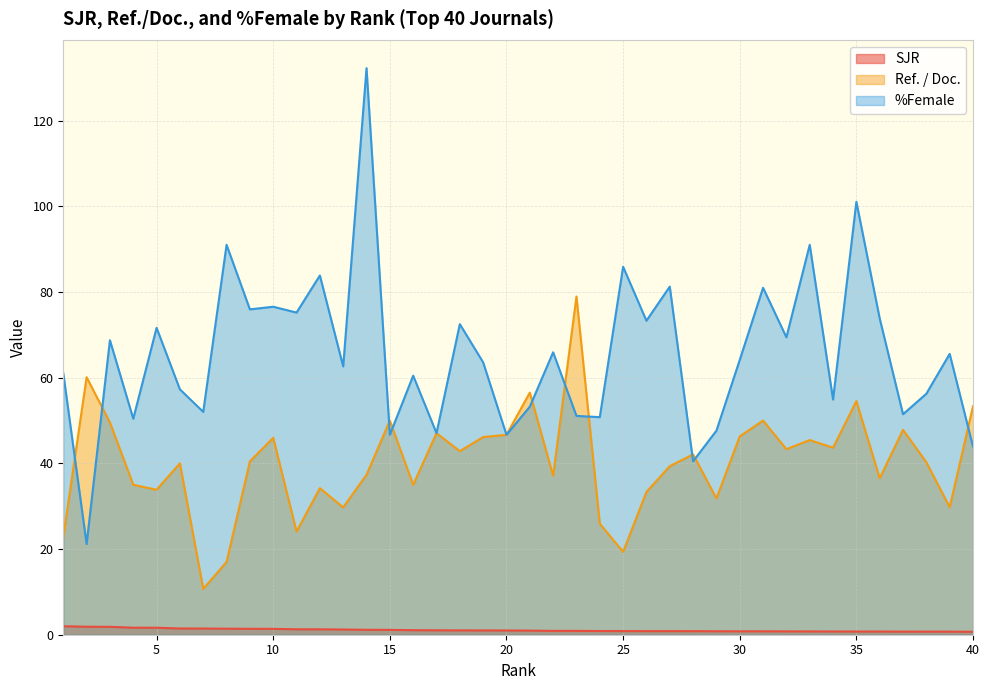

In Ref. / Doc., how many points are lower than both neighbors (excluding endpoints)?

13